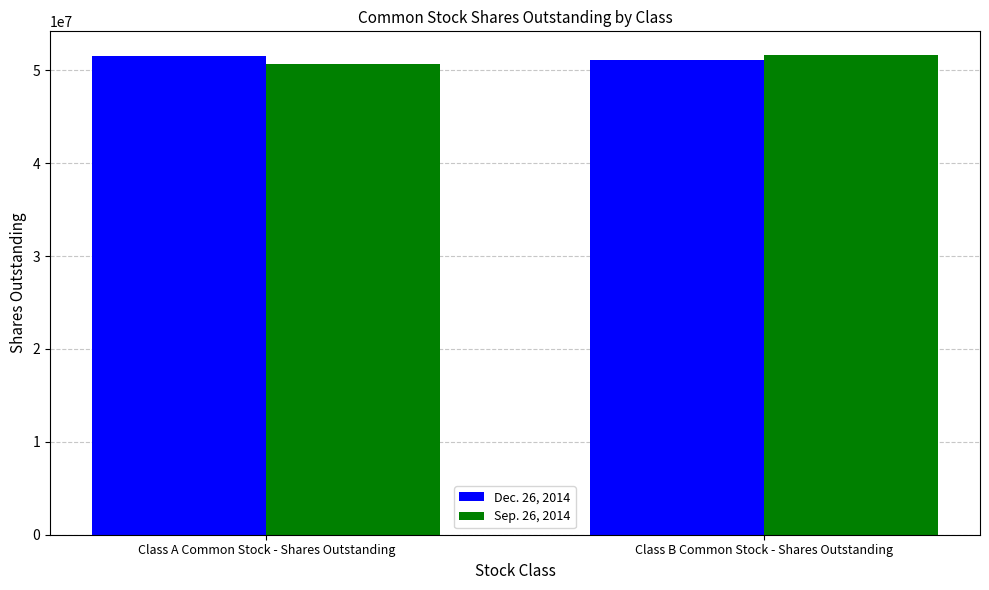

Count the number of data series in this chart.

2